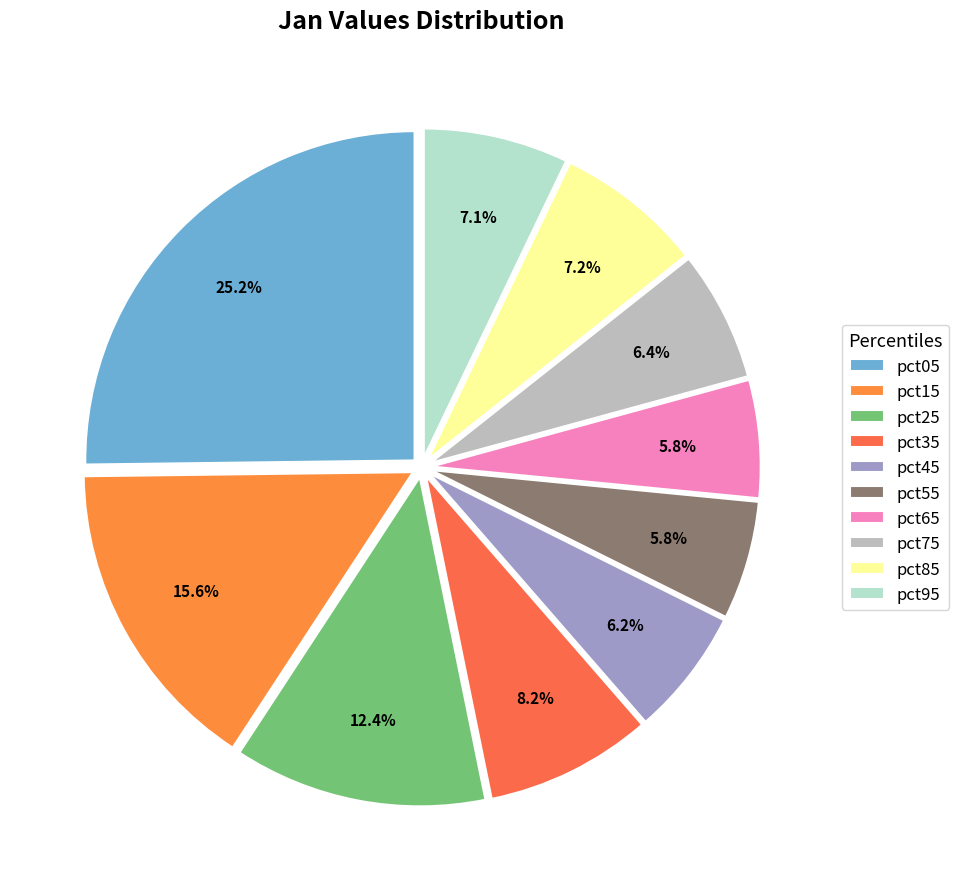

How many slices are in this pie chart?

10